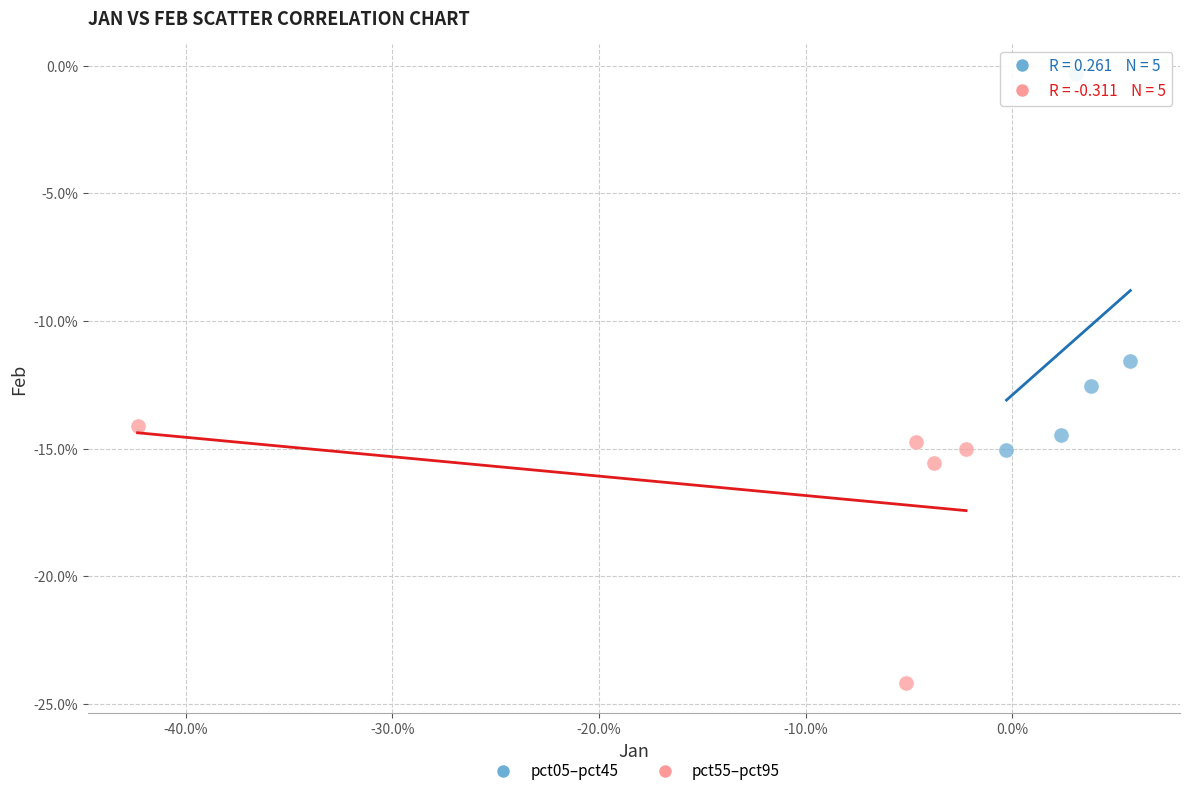

Which series has the largest Y range (max minus min)?

pct05–pct45